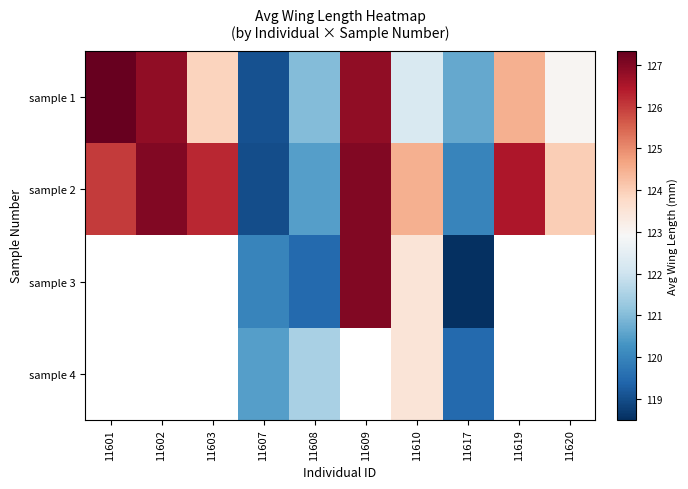

What is the difference between the maximum and minimum values in the sample 1 series?

8.2